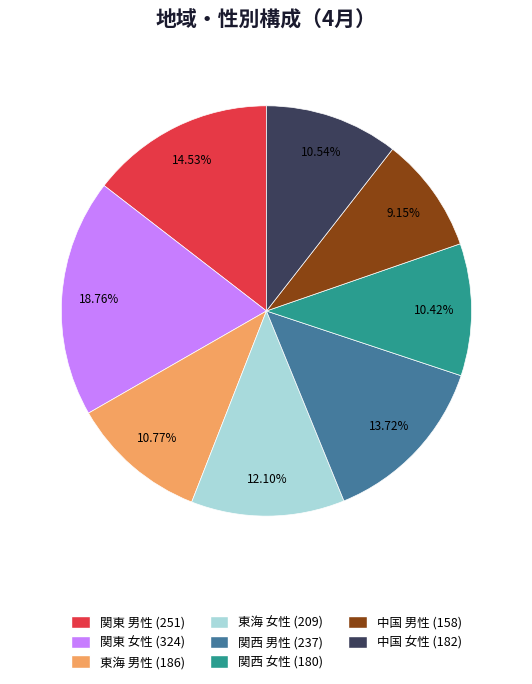

What is the ratio of the value at 東海 男性 to the value at 関東 女性?

0.6